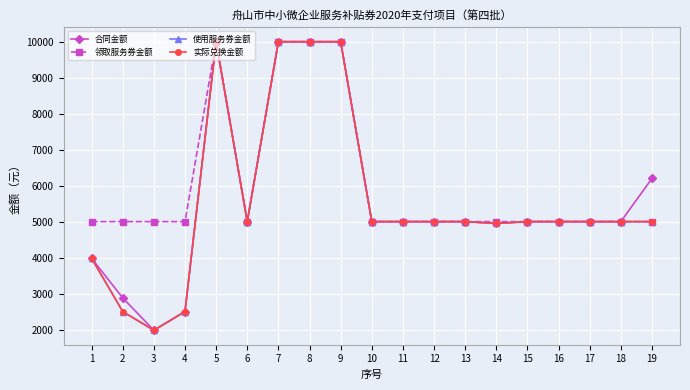

Which category has the lowest value in the 使用服务券金额 series?

3